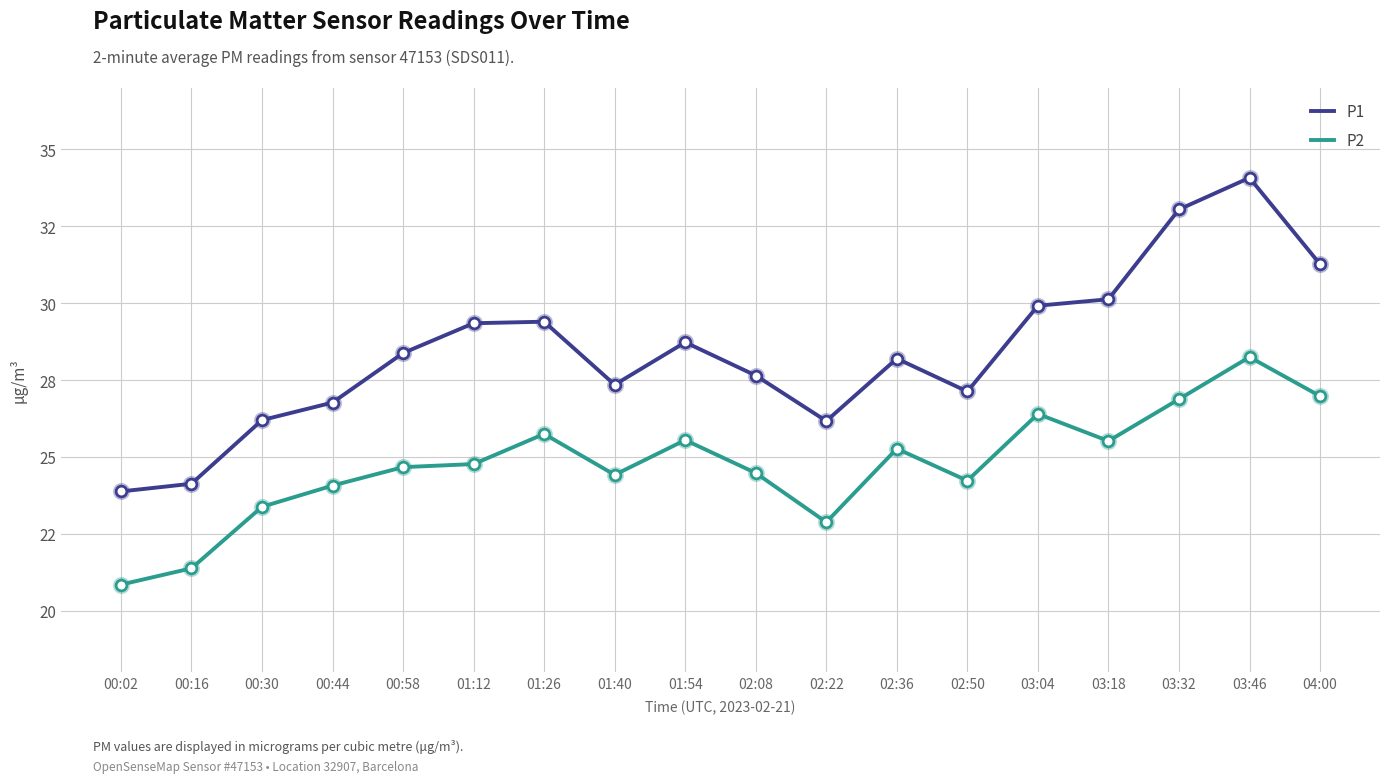

What is the total value across all series at 04:00?

58.2